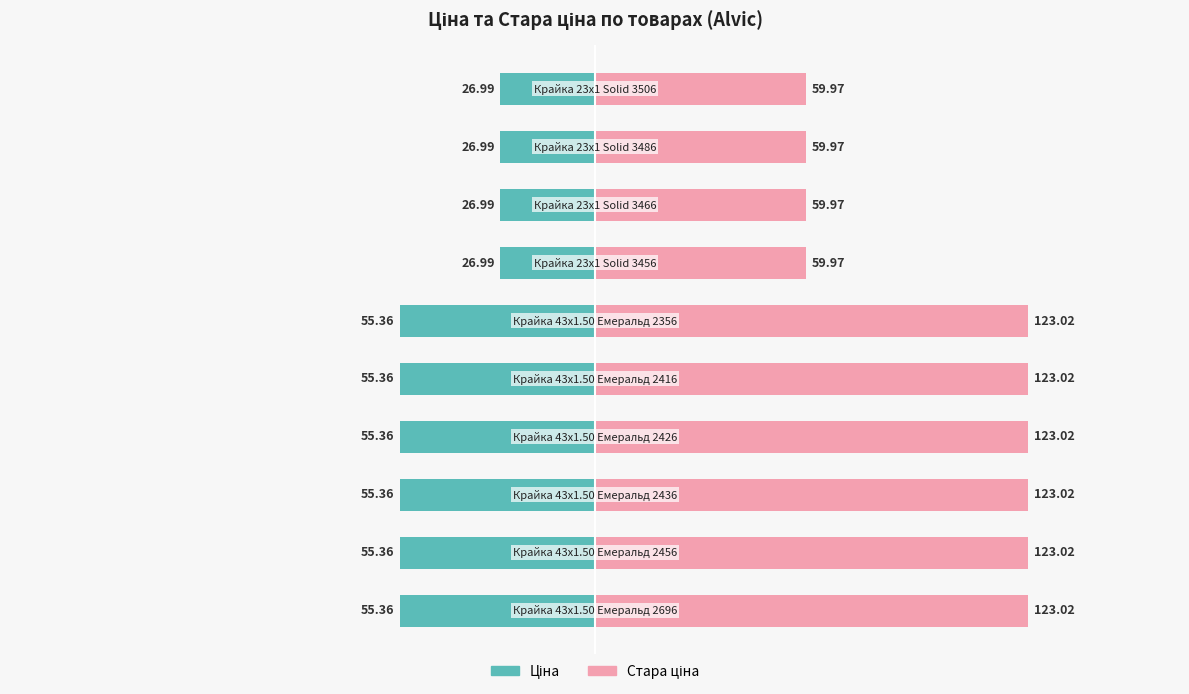

What is the difference between the highest and lowest values at 1?

178.4